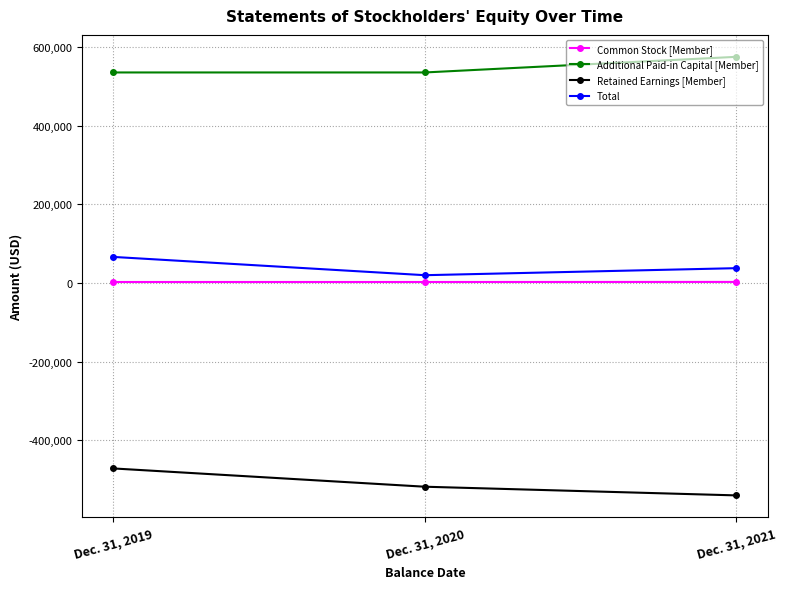

What is the maximum value for Common Stock [Member]?

2715